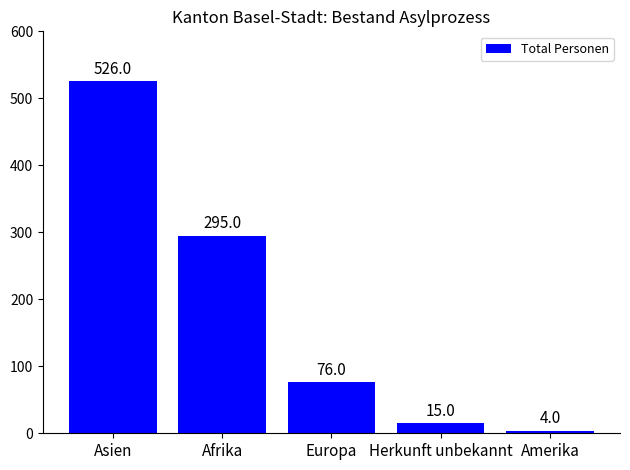

What is the ratio of the value at Asien to the value at Afrika?

1.8